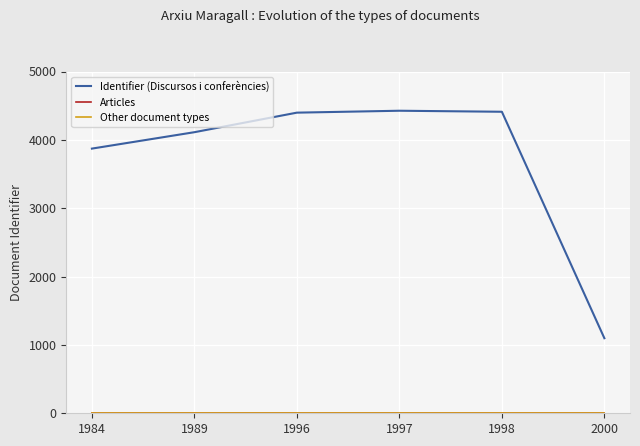

What is the maximum value shown in the chart?

4426